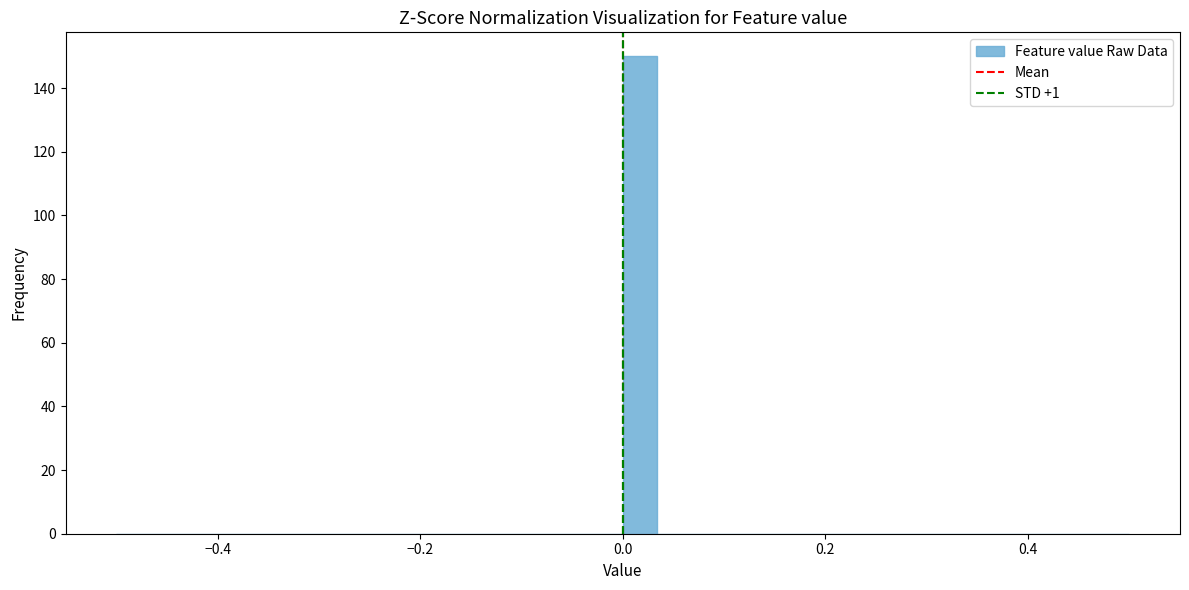

Read against the x-axis, roughly where is the centre of the tallest bar?

0.02